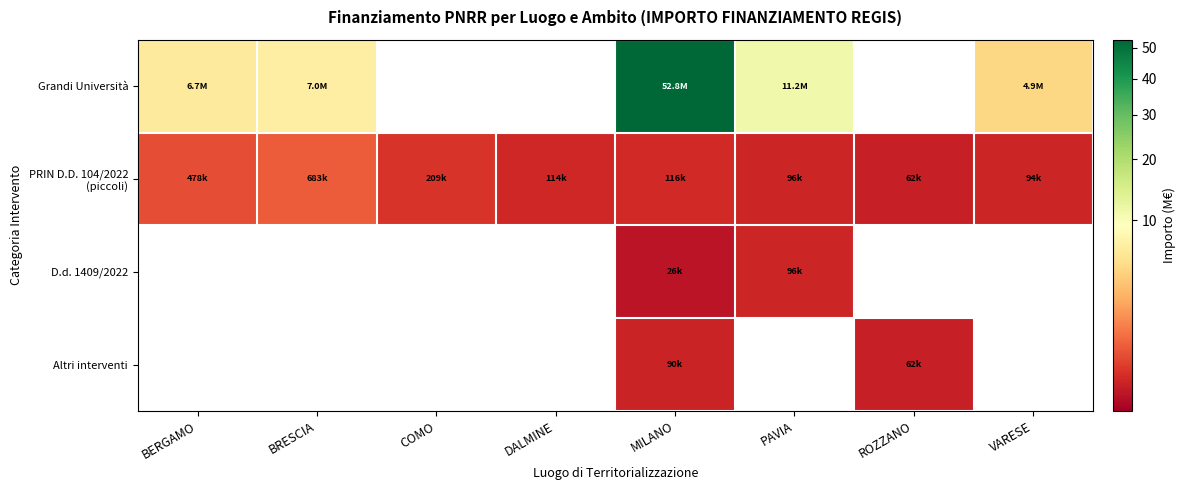

List the series in order of their peak value, highest first.

Grandi Università, PRIN D.D. 104/2022 (piccoli), D.d. 1409/2022, Altri interventi